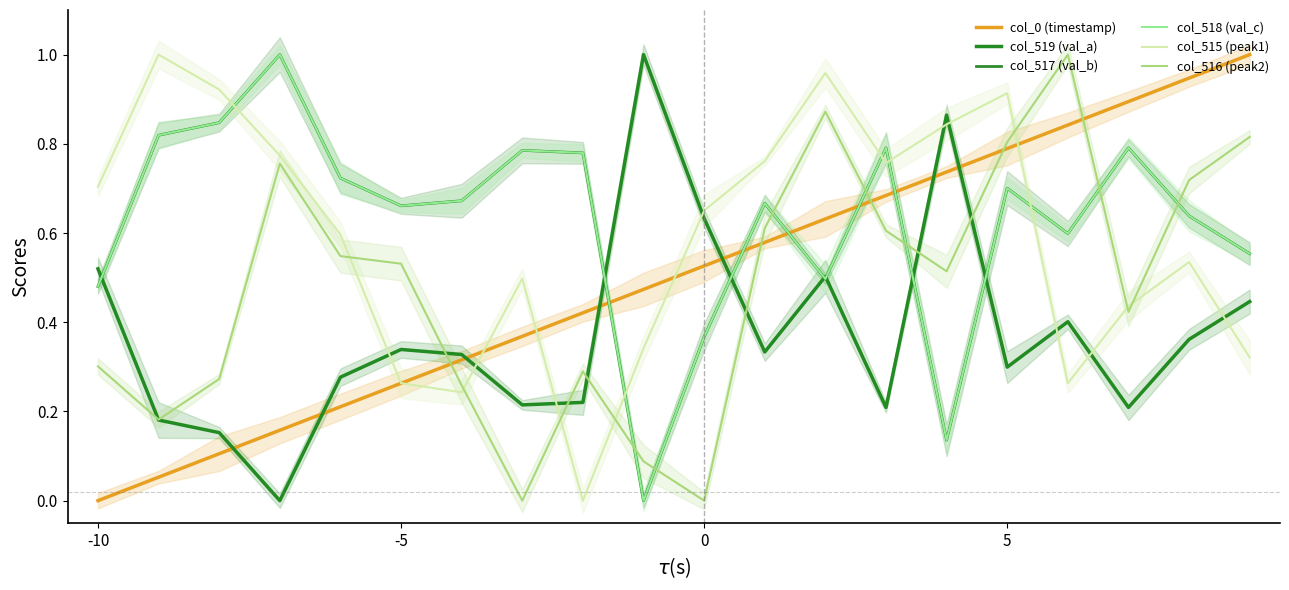

How many data points in col_519 (val_a) are above 0?

19